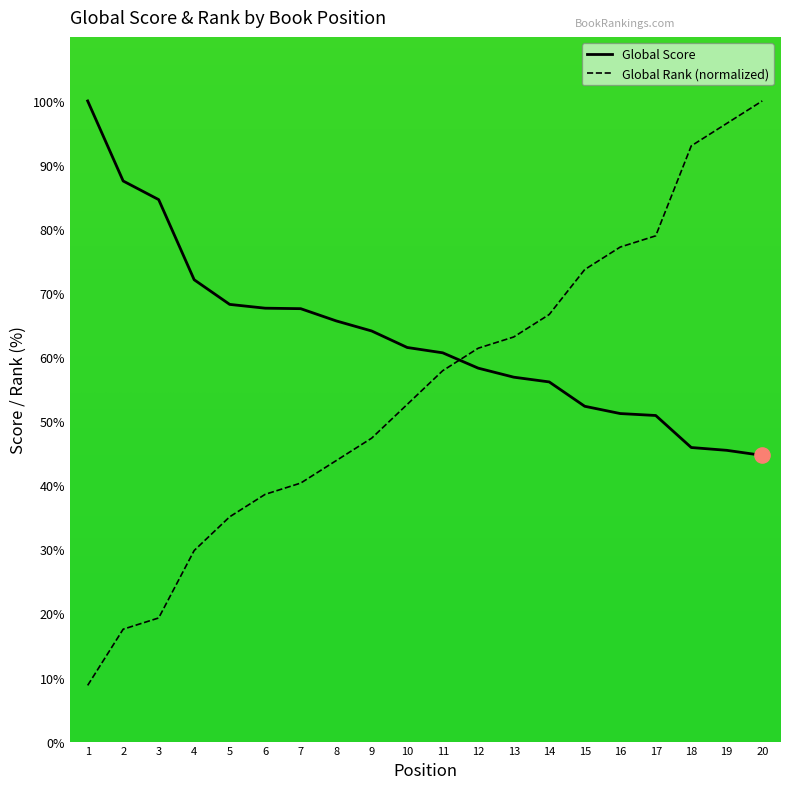

What is the total value across all series at 14?

122.8